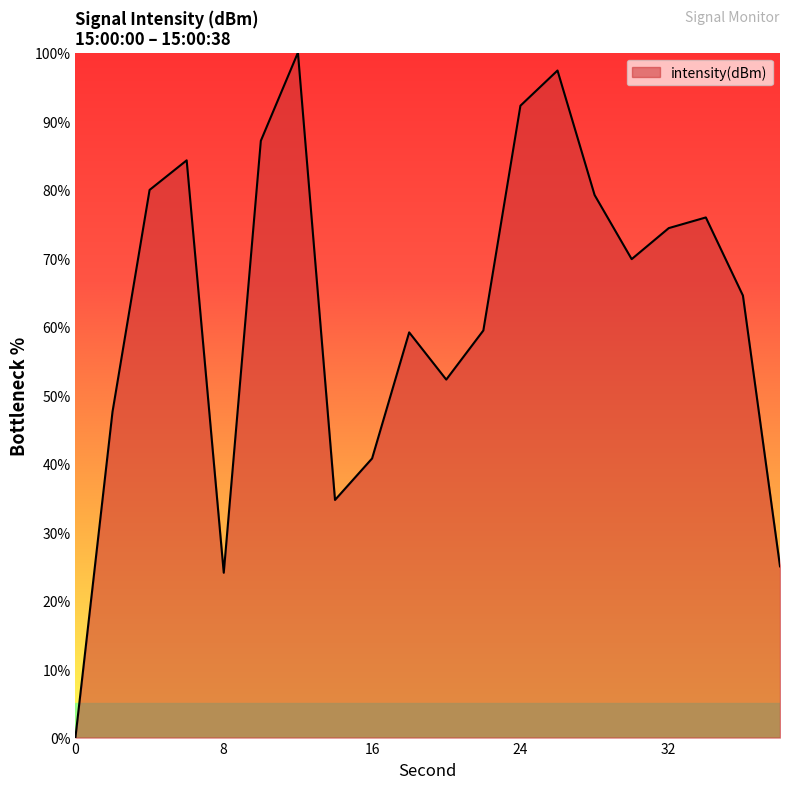

What is the difference between the maximum and minimum values?

100.0